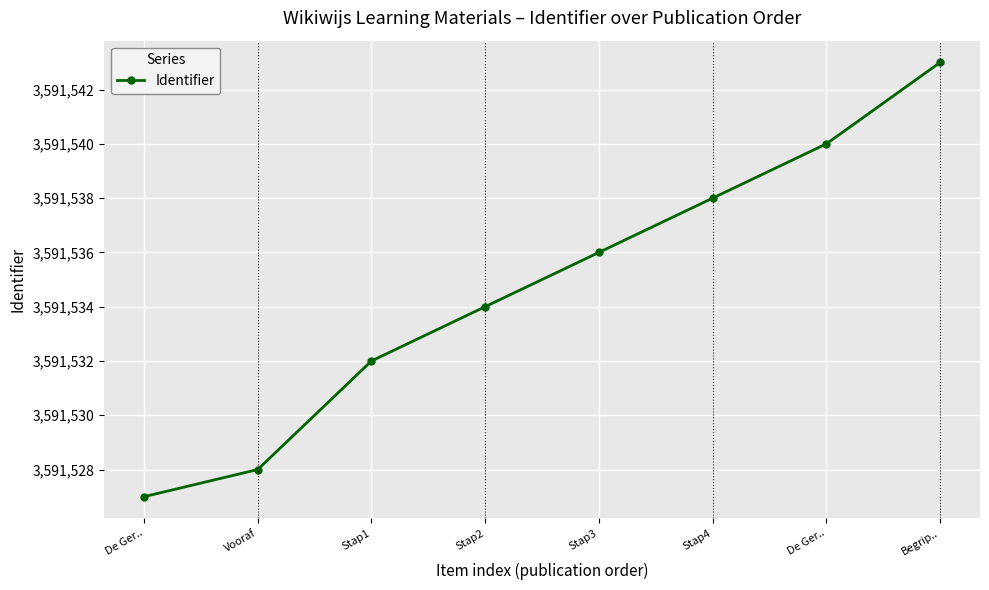

How many data points are less than 3591536?

4